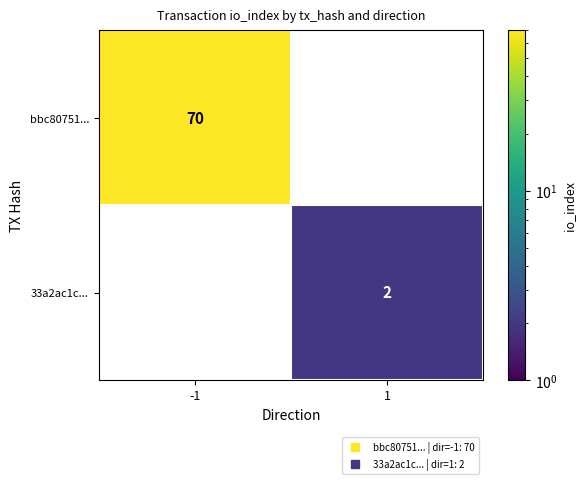

How many values in 33a2ac1c... are above zero?

1